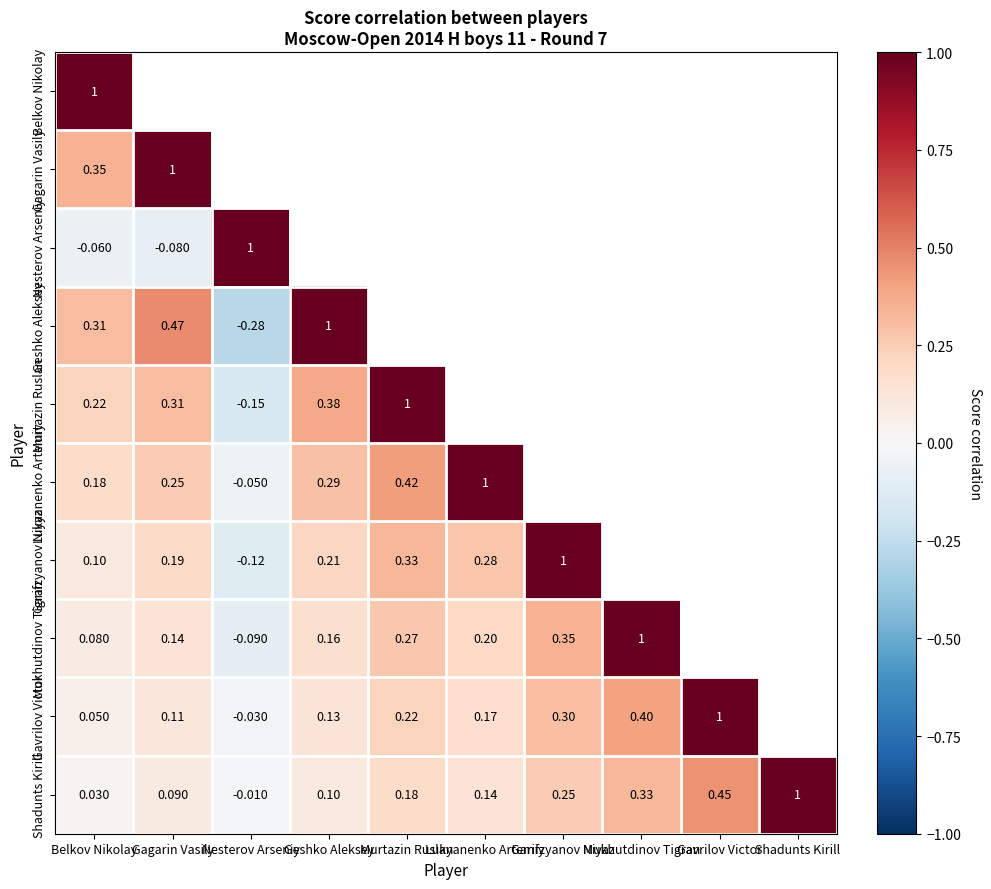

What is the difference between the maximum and minimum values in the Mukhutdinov Tigran series?

1.1